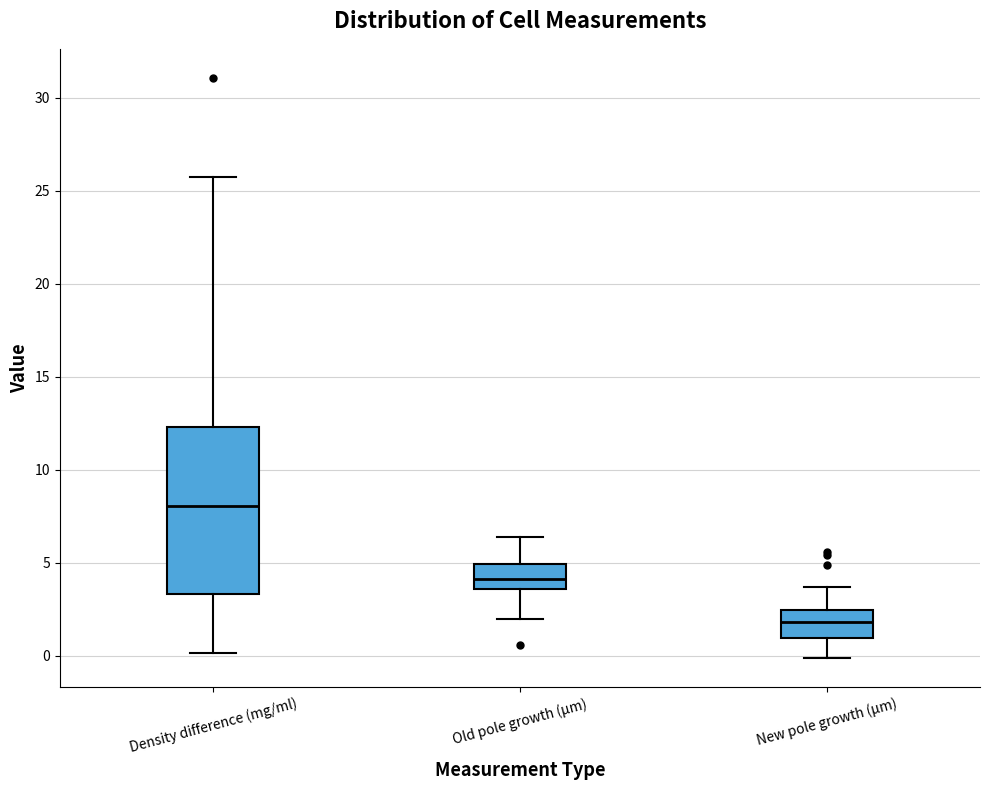

Reading left to right, read every box against the y-axis: the position of its median line, the range the box covers, and the ends of its whiskers. The values are not printed on the chart, so give them approximately, as read against the axis.

Density difference (mg/ml): median 8.0, box 3.5 to 12.5, whiskers 0.0 to 25.5
Old pole growth (µm): median 4.0, box 3.5 to 5.0, whiskers 2.0 to 6.5
New pole growth (µm): median 2.0, box 1.0 to 2.5, whiskers 0.0 to 3.5